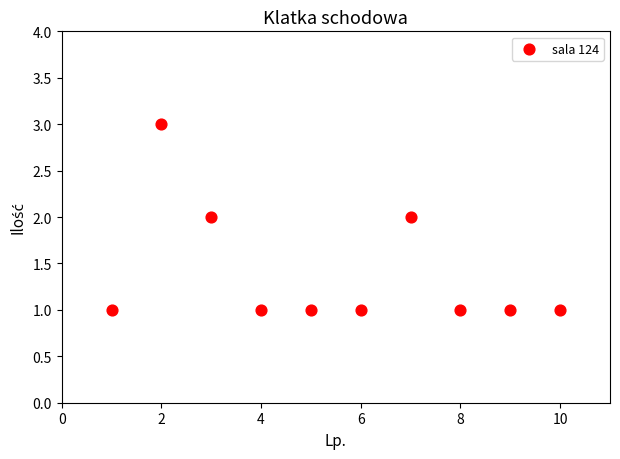

What is the range of X values (max minus min)?

9